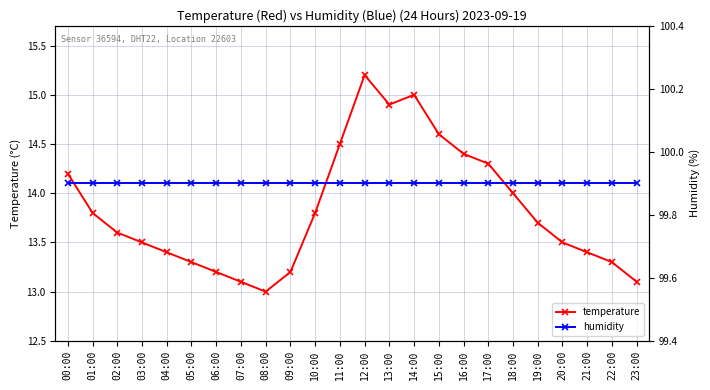

Reading left to right, transcribe all the data shown in this chart.

temperature: 00:00=14.2	01:00=13.8	02:00=13.6	03:00=13.5	04:00=13.4	05:00=13.3	06:00=13.2	07:00=13.1	08:00=13.0	09:00=13.2	10:00=13.8	11:00=14.5	12:00=15.2	13:00=14.9	14:00=15.0	15:00=14.6	16:00=14.4	17:00=14.3	18:00=14.0	19:00=13.7	20:00=13.5	21:00=13.4	22:00=13.3	23:00=13.1
humidity: 00:00=99.9	01:00=99.9	02:00=99.9	03:00=99.9	04:00=99.9	05:00=99.9	06:00=99.9	07:00=99.9	08:00=99.9	09:00=99.9	10:00=99.9	11:00=99.9	12:00=99.9	13:00=99.9	14:00=99.9	15:00=99.9	16:00=99.9	17:00=99.9	18:00=99.9	19:00=99.9	20:00=99.9	21:00=99.9	22:00=99.9	23:00=99.9